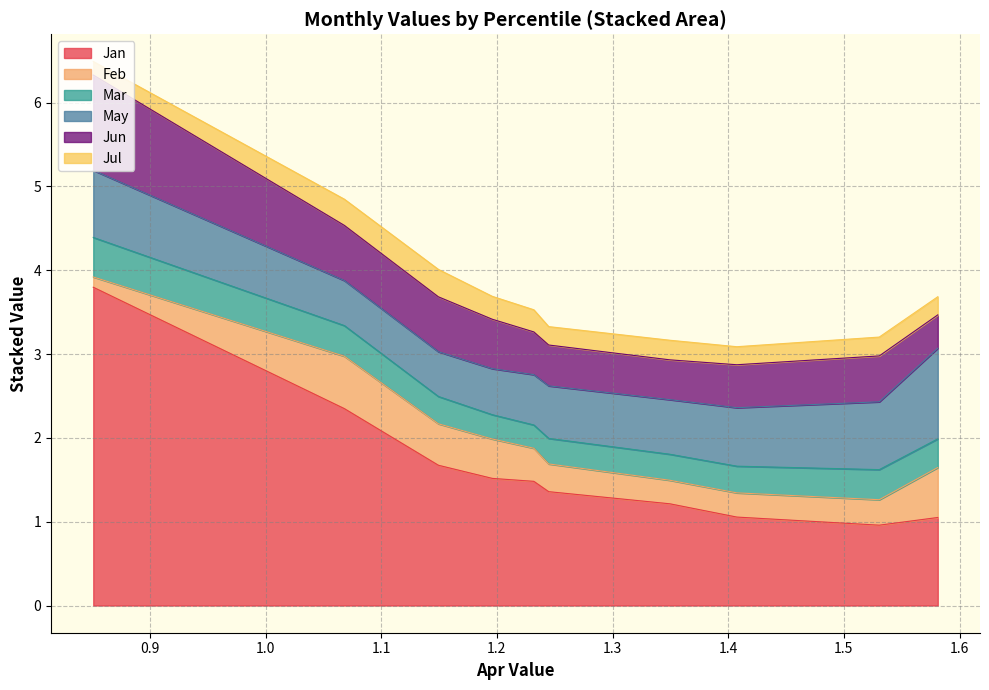

How many values in the Jan series are below 1?

1